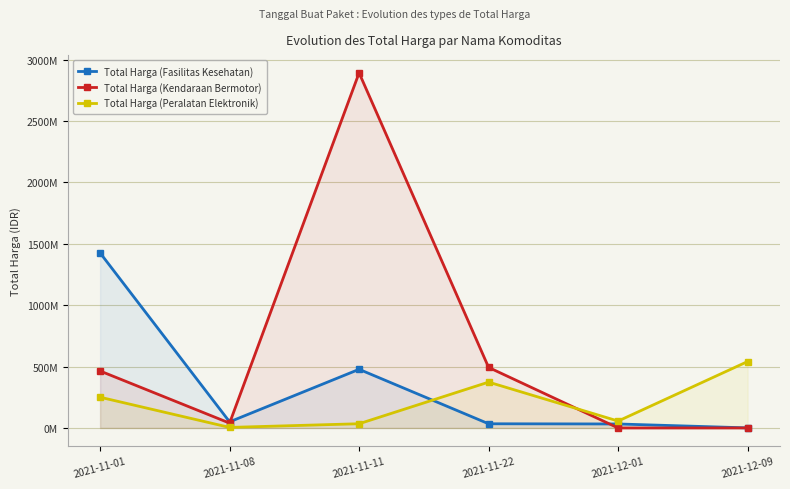

Where is Total Harga (Fasilitas Kesehatan) nearest to the value 713222887?

2021-11-11